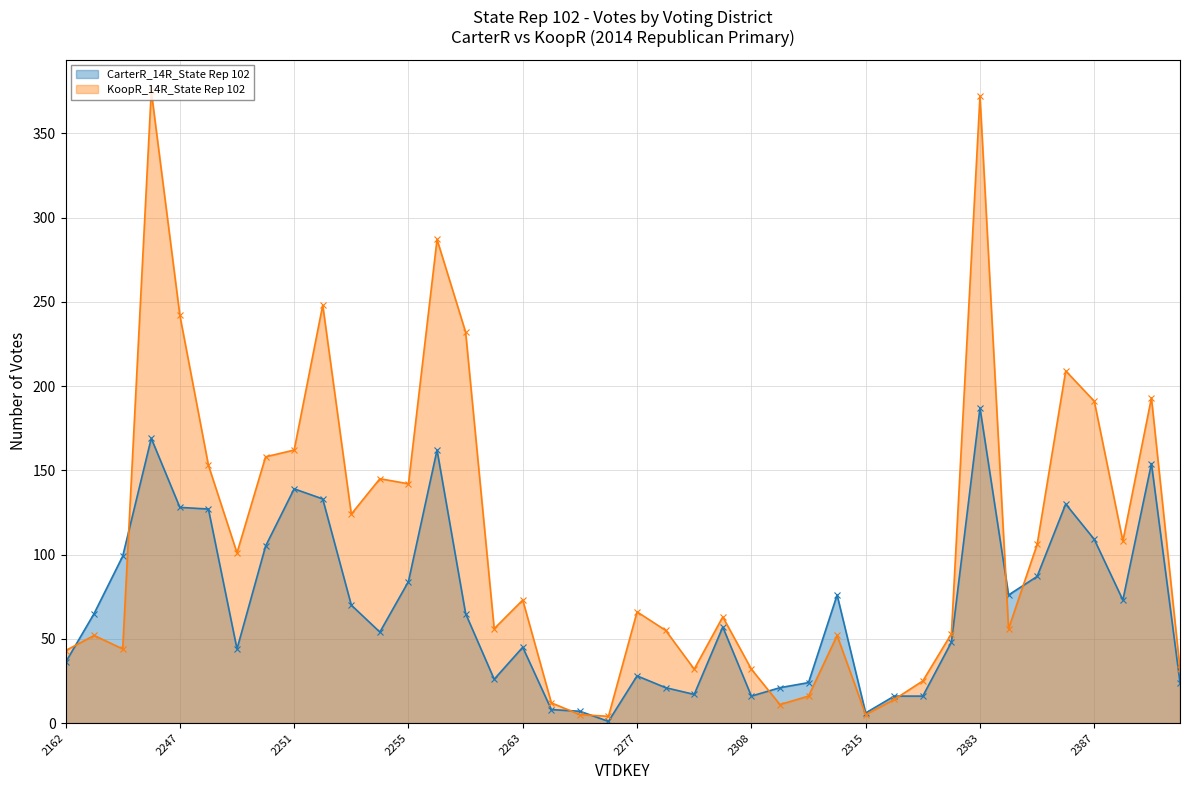

Reading left to right, transcribe all the data shown in this chart.

CarterR_14R_State Rep 102: 36	65	99	169	128	127	44	105	139	133	70	54	84	162	65	26	45	8	7	1	28	21	17	57	16	21	24	76	6	16	16	48	187	76	87	130	109	73	154	24
KoopR_14R_State Rep 102: 43	52	44	375	242	153	101	158	162	248	124	145	142	287	232	56	73	12	5	4	66	55	32	63	32	11	16	52	5	14	25	53	372	56	106	209	191	108	193	32